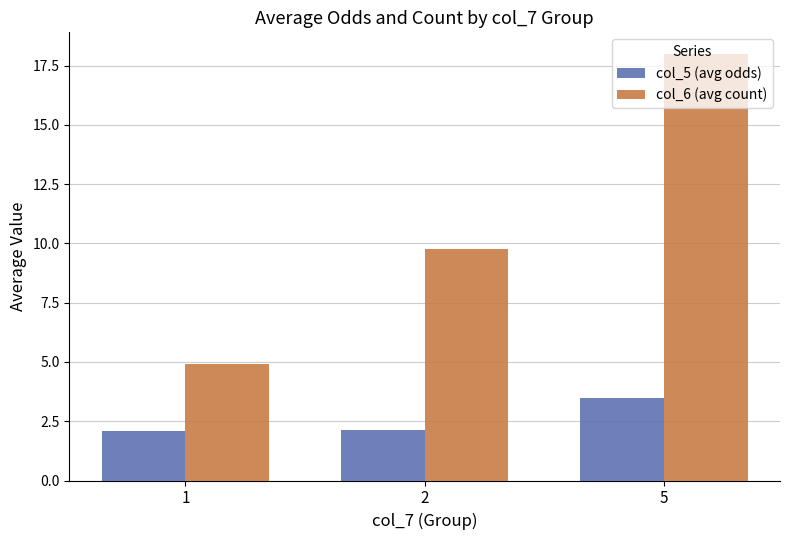

What is the difference between the highest and lowest values at 5?

14.5